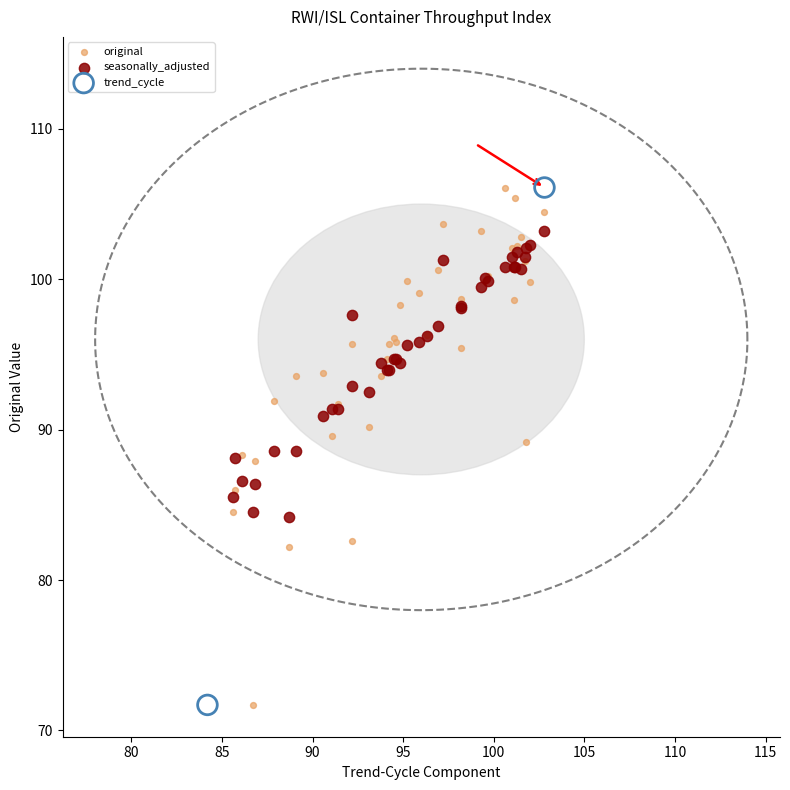

What are all the series names shown in the legend?

original, seasonally_adjusted, trend_cycle